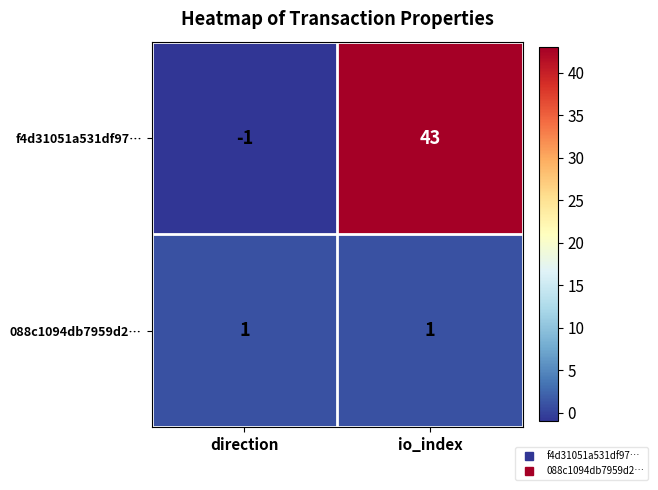

Is it true that 088c1094db7959d2… equals 0 at io_index?

False